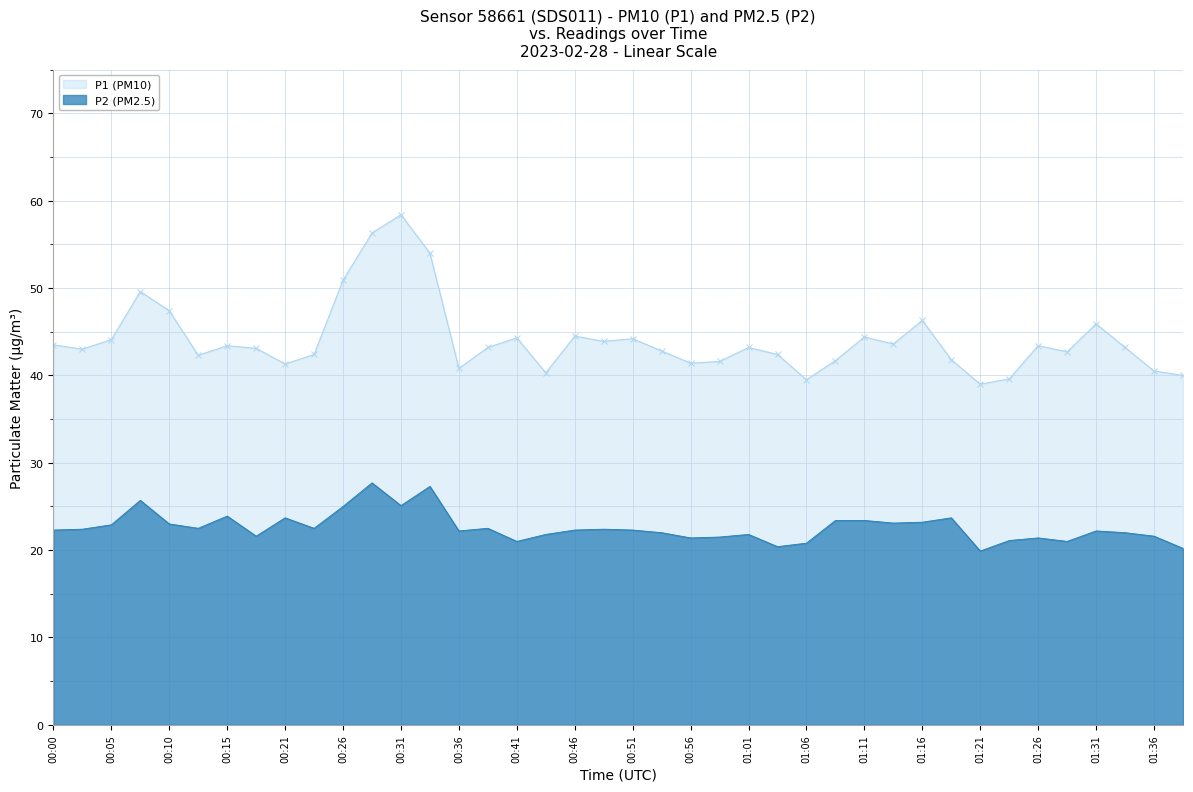

What is the sum of the P1 values at 01:16 and 00:43?

86.6